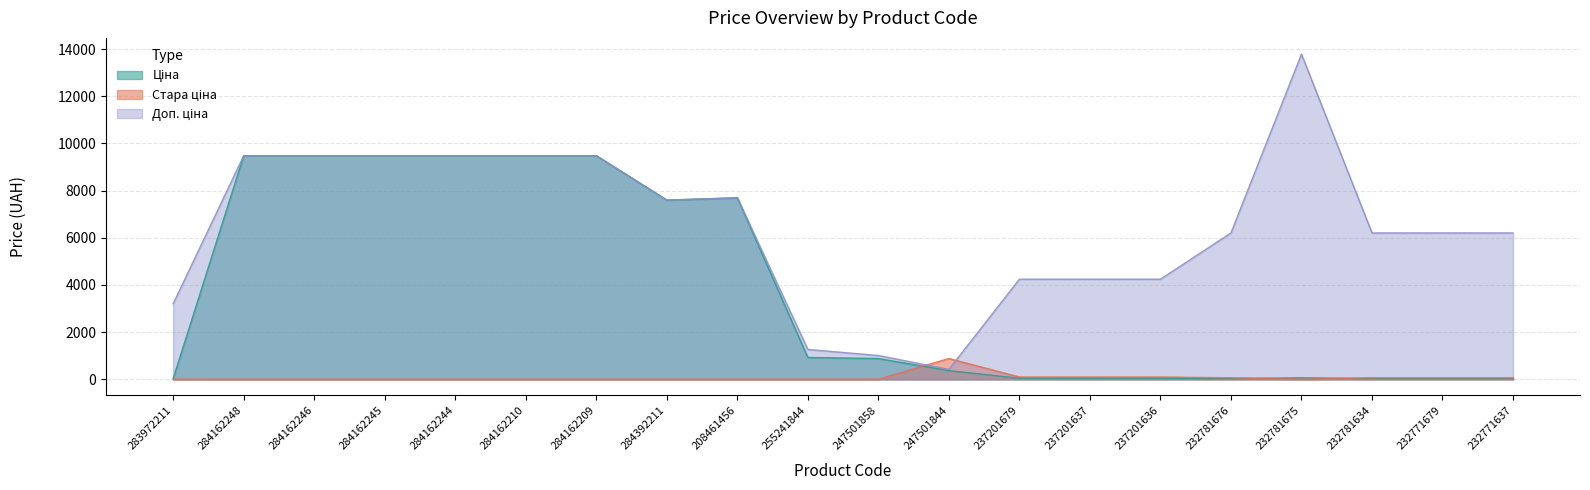

In Стара ціна, how many points are higher than both neighbors (excluding endpoints)?

1